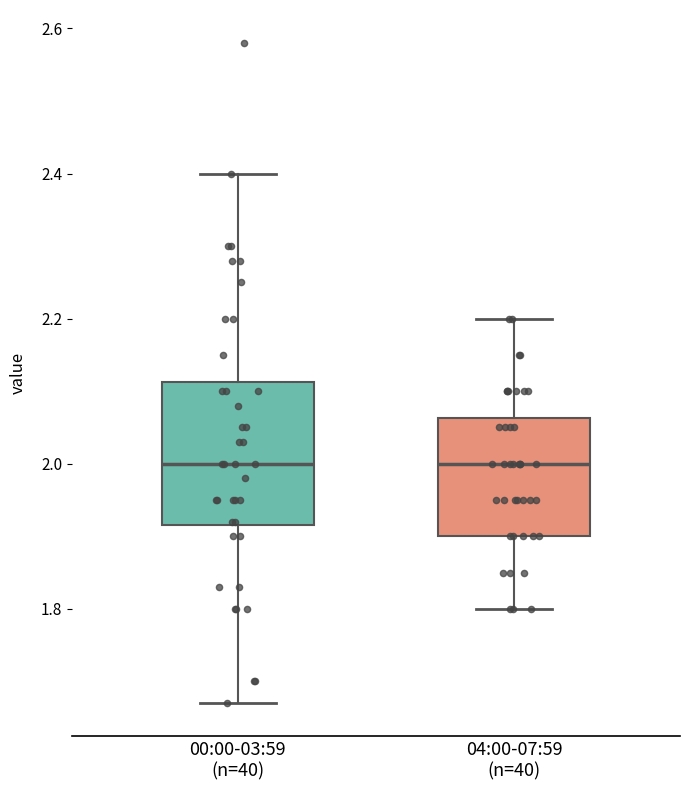

Reading left to right, transcribe this box plot: for each box, give where its median line is, the range the box spans, and where its two whiskers end, as read against the y-axis. The values are not printed on the chart, so give them approximately, as read against the axis.

00:00-03:59 (n=40): median 2.00, box 1.92 to 2.12, whiskers 1.68 to 2.40
04:00-07:59 (n=40): median 2.00, box 1.90 to 2.06, whiskers 1.80 to 2.20